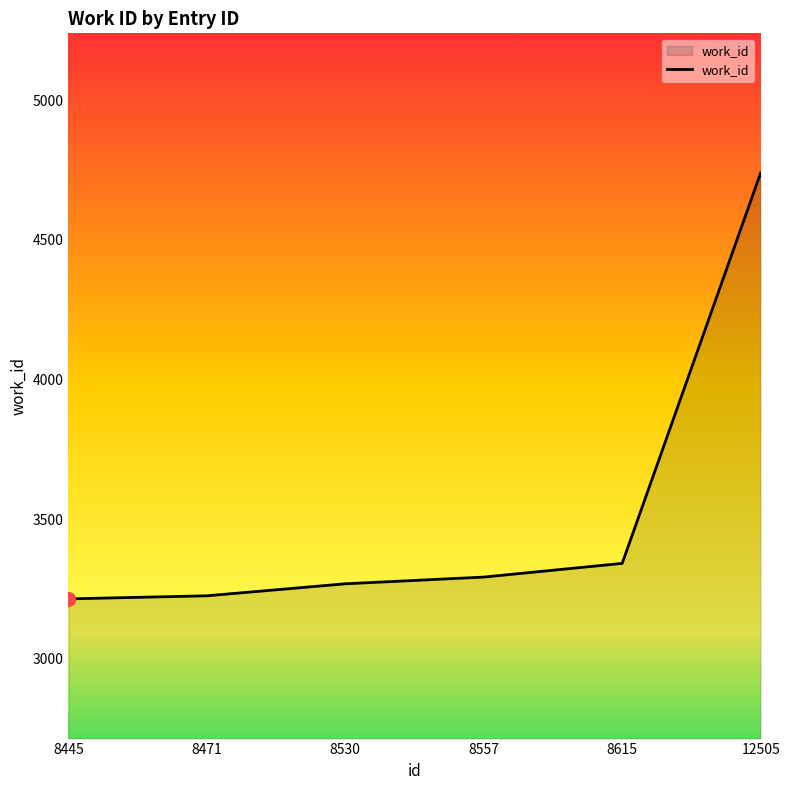

What is the change in value from 8557 to 12505?

+1446